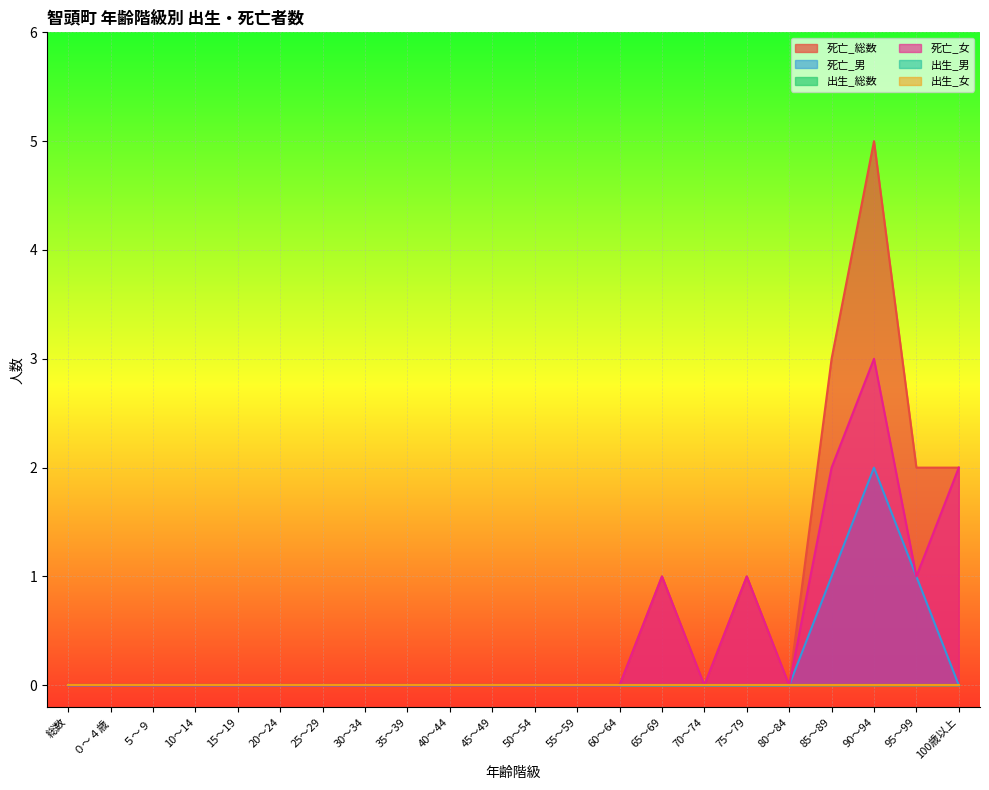

Does the chart display data point markers on the line(s)?

No